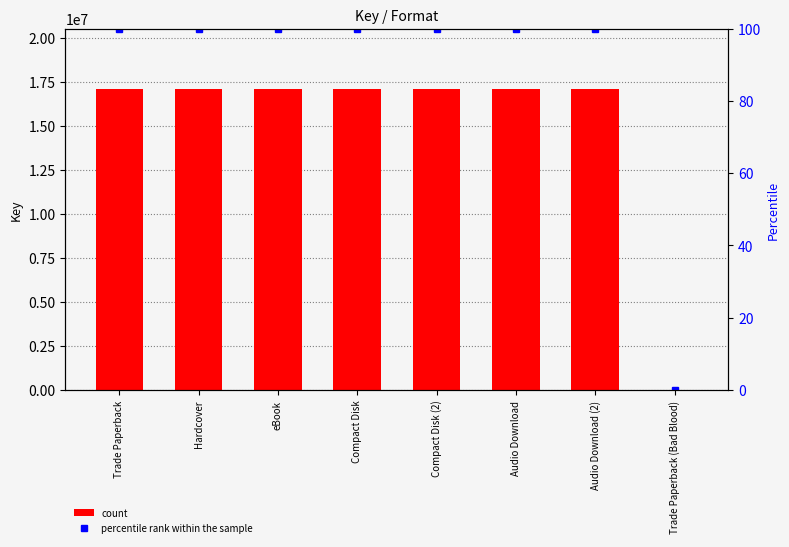

What is the spread (max minus min) of values at Audio Download?

17098653